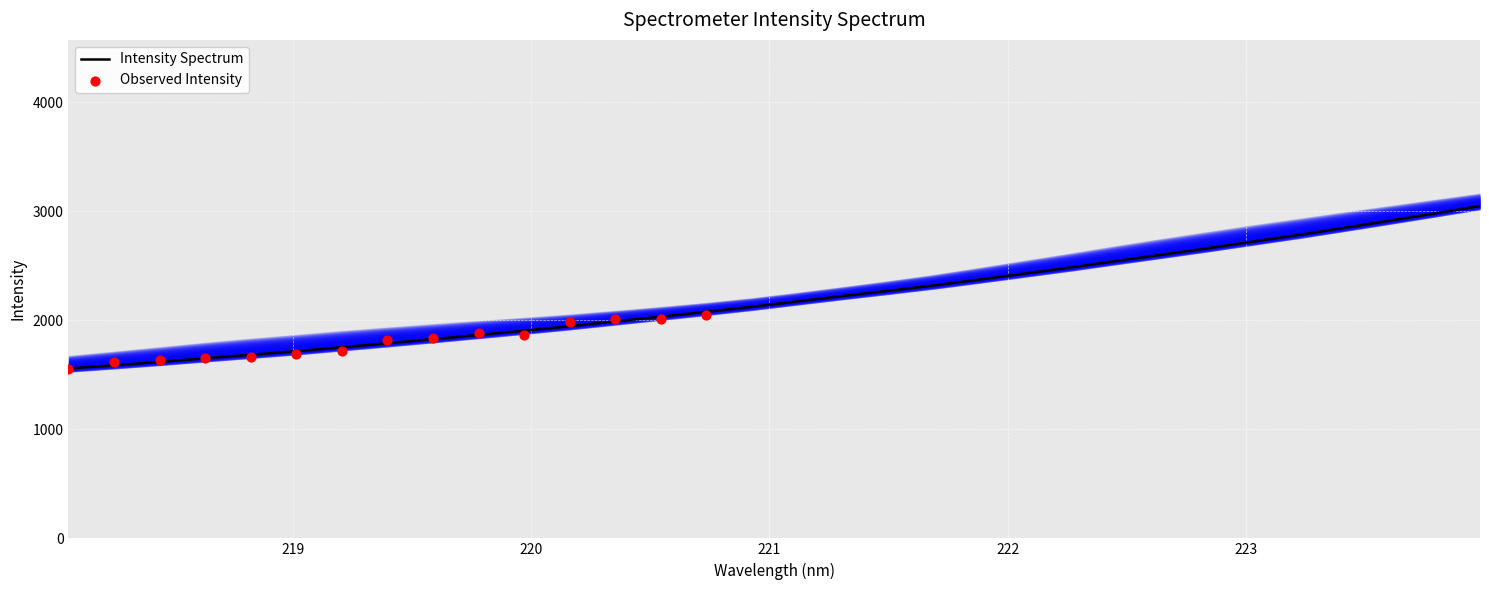

Between 221.3083 and 221.4993, which is larger?

221.4993